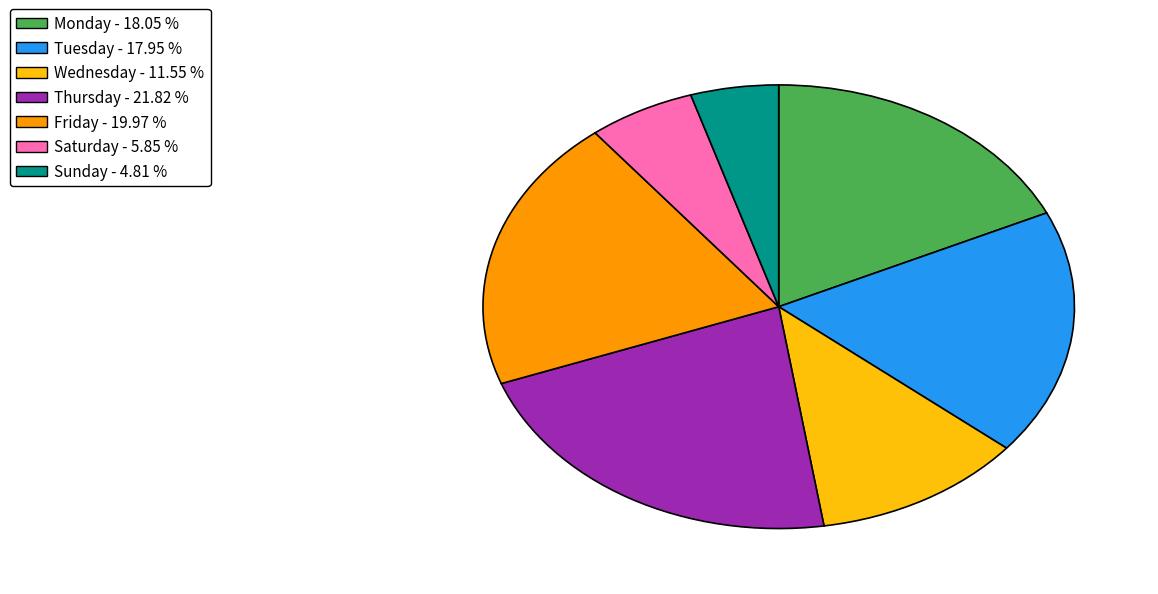

Does any single category account for the majority?

No